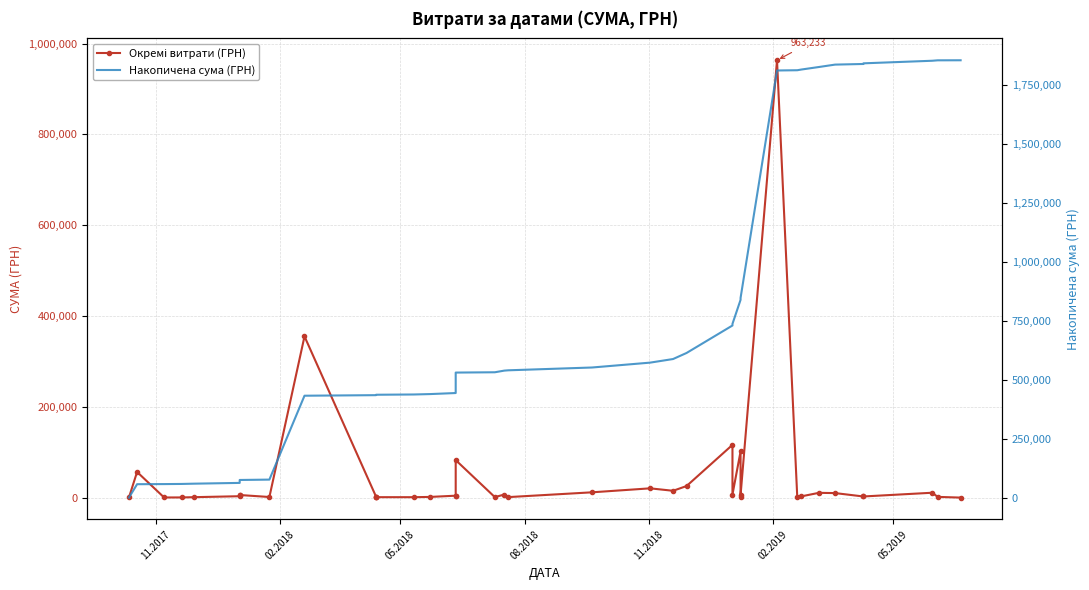

What are all the series names shown in the legend?

Окремі витрати (ГРН), Накопичена сума (ГРН)